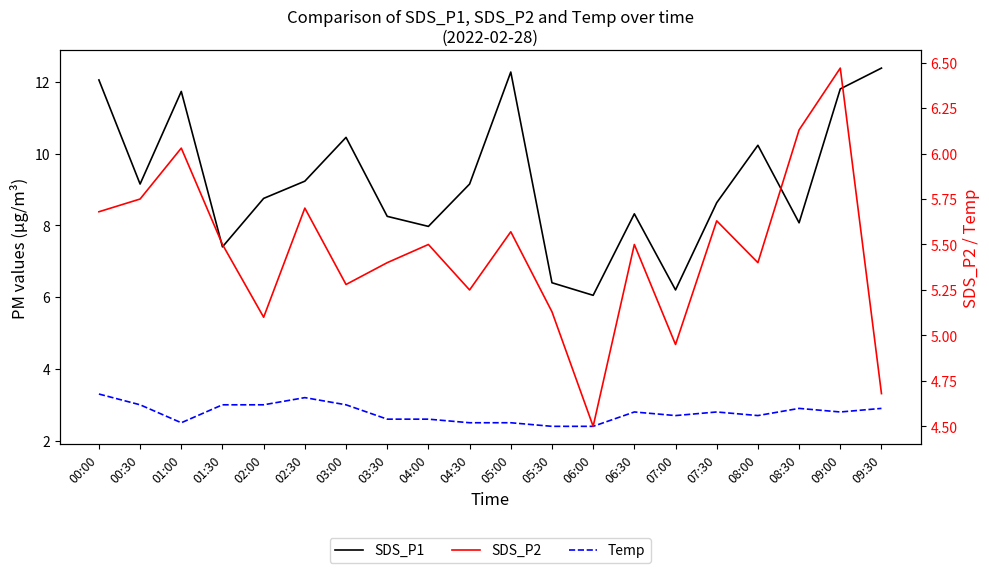

At 03:30, list the series in order from smallest to largest.

Temp, SDS_P2, SDS_P1